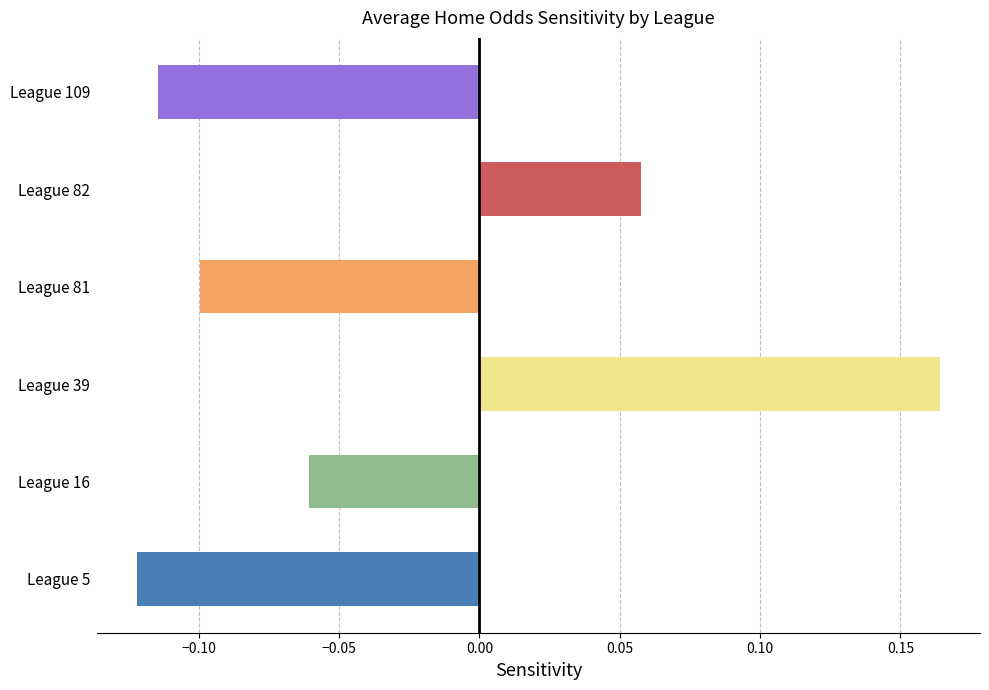

The chart shows a value of -0.1 at League 81. True or false?

True